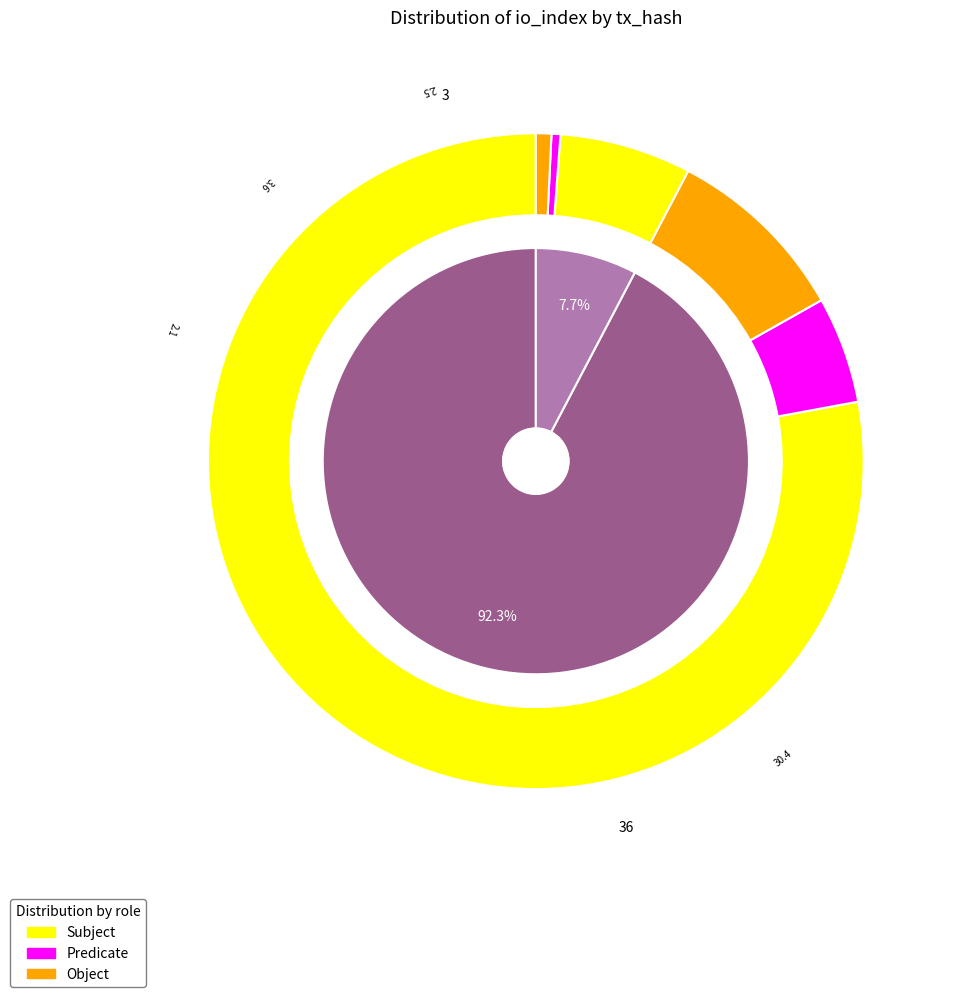

What is the majority slice?

io_index